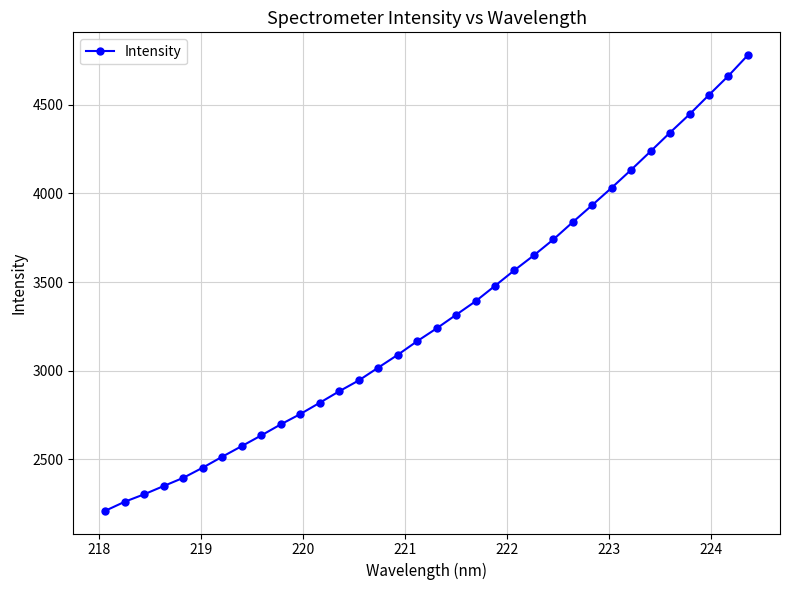

What is the average value?

3306.7